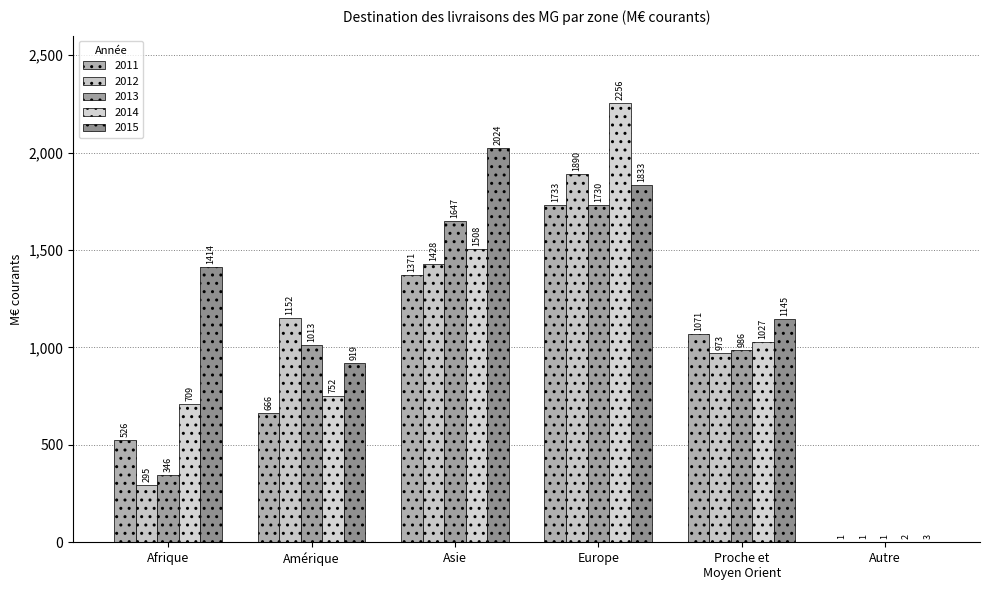

At which category is the sum across all series the highest?

Europe